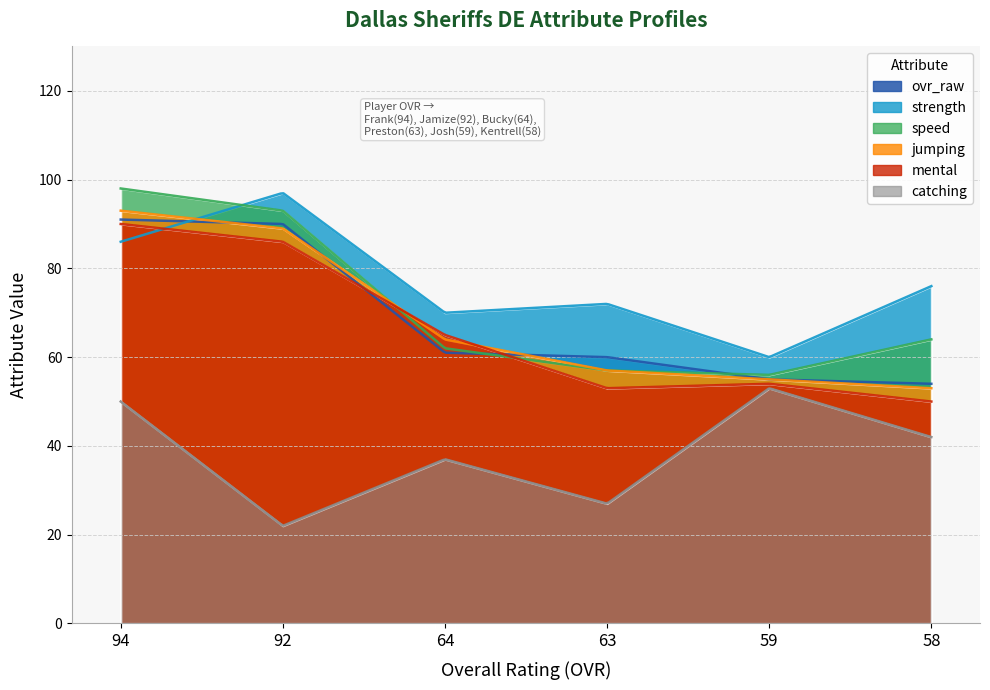

In strength, how many points are higher than both neighbors (excluding endpoints)?

2